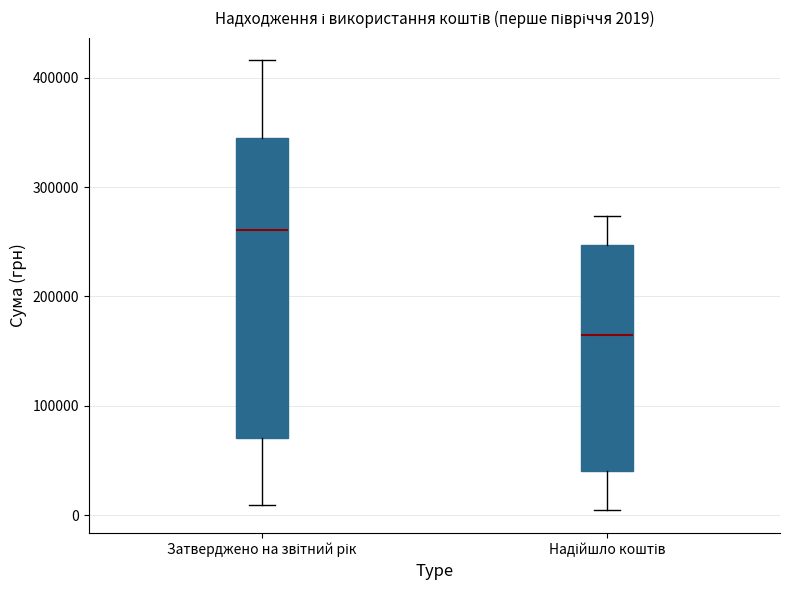

Which box is the tallest, from its lower edge to its upper edge?

Затверджено на звітний рік